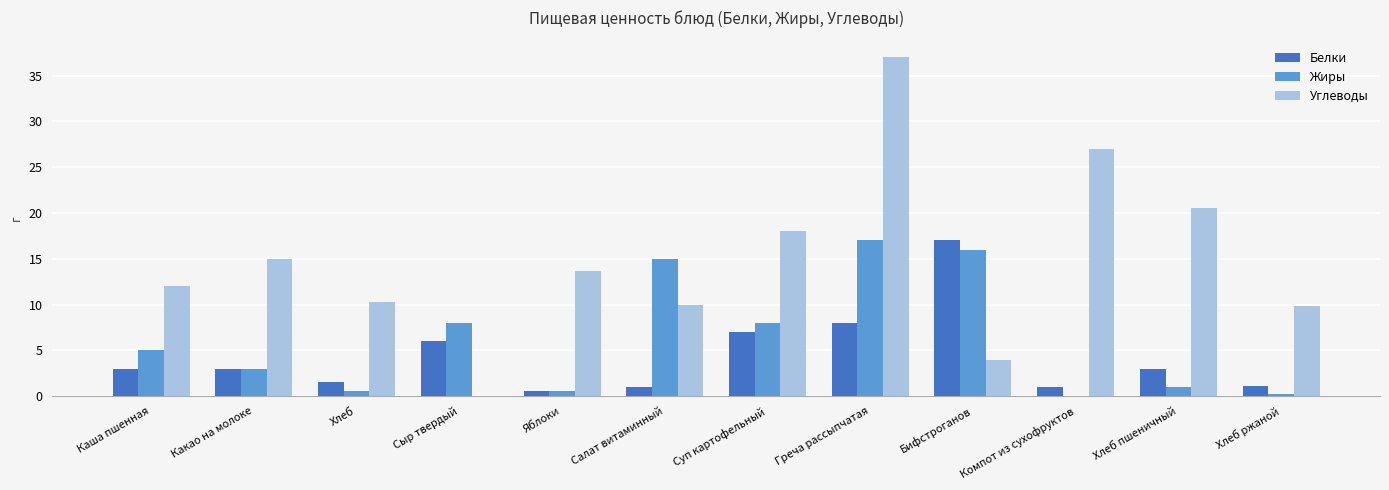

True or false: Белки has a value of 11.1 at Суп картофельный.

False